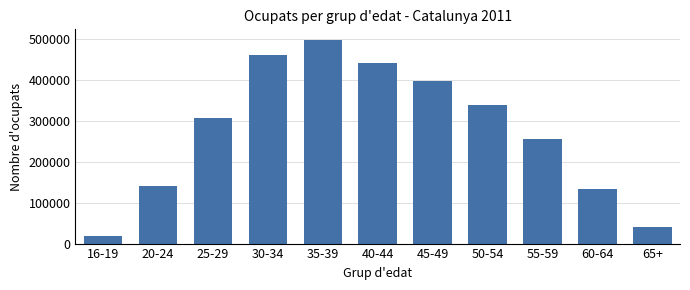

Reading left to right, list all the values displayed in this chart.

17900	140817	307345	460910	498855	441685	397807	338511	255152	134083	40853